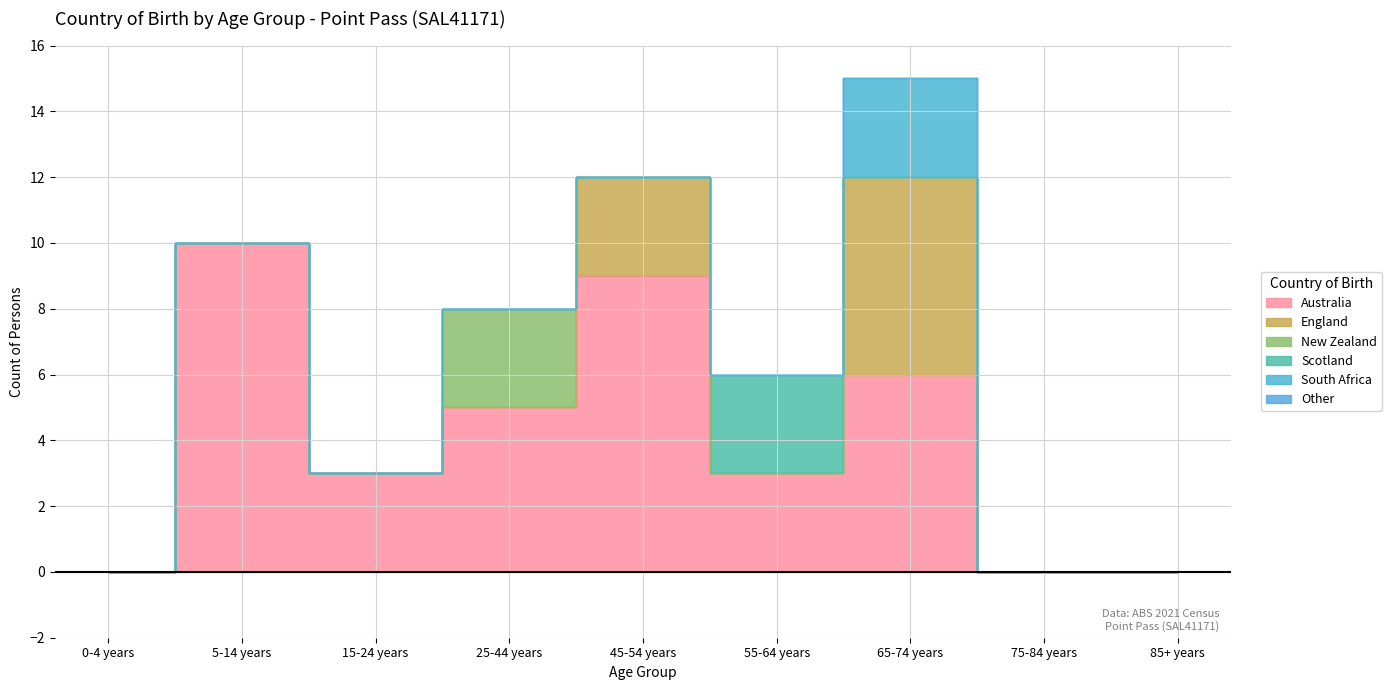

What are all the series names shown in the legend?

Australia, England, New Zealand, Scotland, South Africa, Other